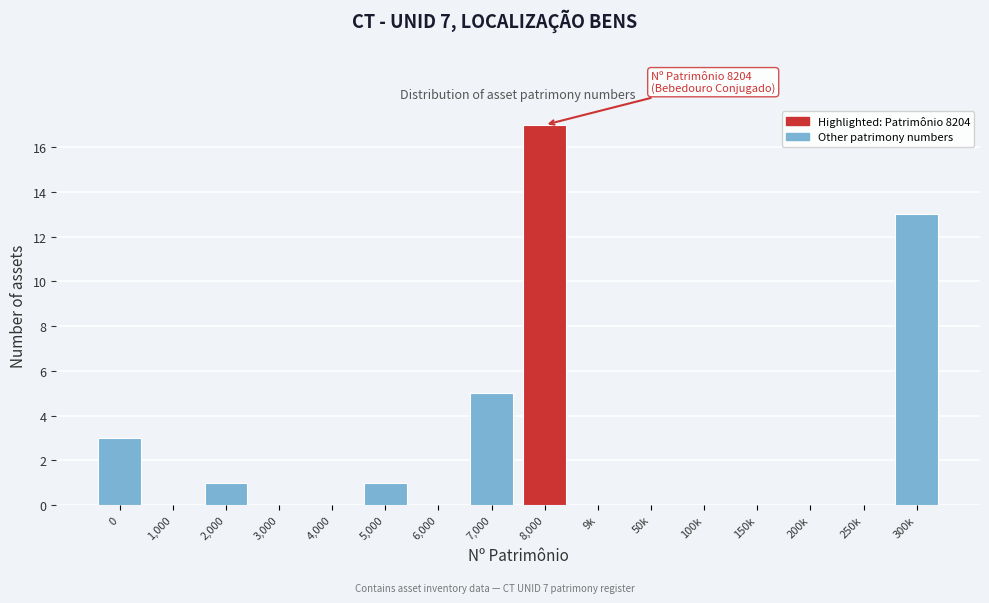

Reading left to right, transcribe all the data shown in this chart.

0=3	1,000=0	2,000=1	3,000=0	4,000=0	5,000=1	6,000=0	7,000=5	8,000=17	9k=0	50k=0	100k=0	150k=0	200k=0	250k=0	300k=13